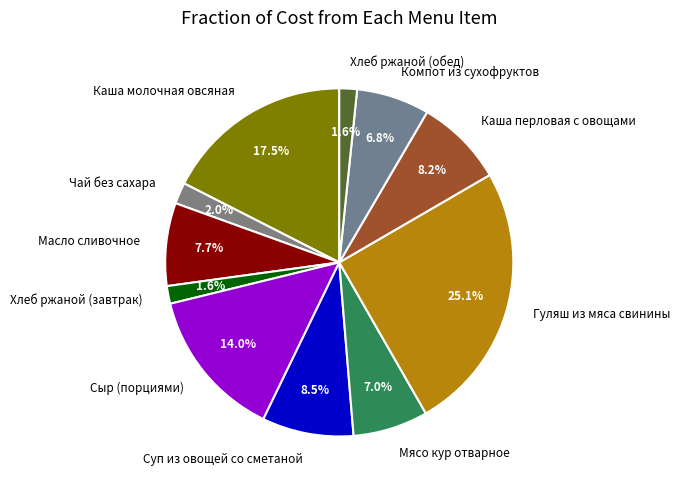

What percentage is the Гуляш из мяса свинины slice, to the nearest percent?

25%